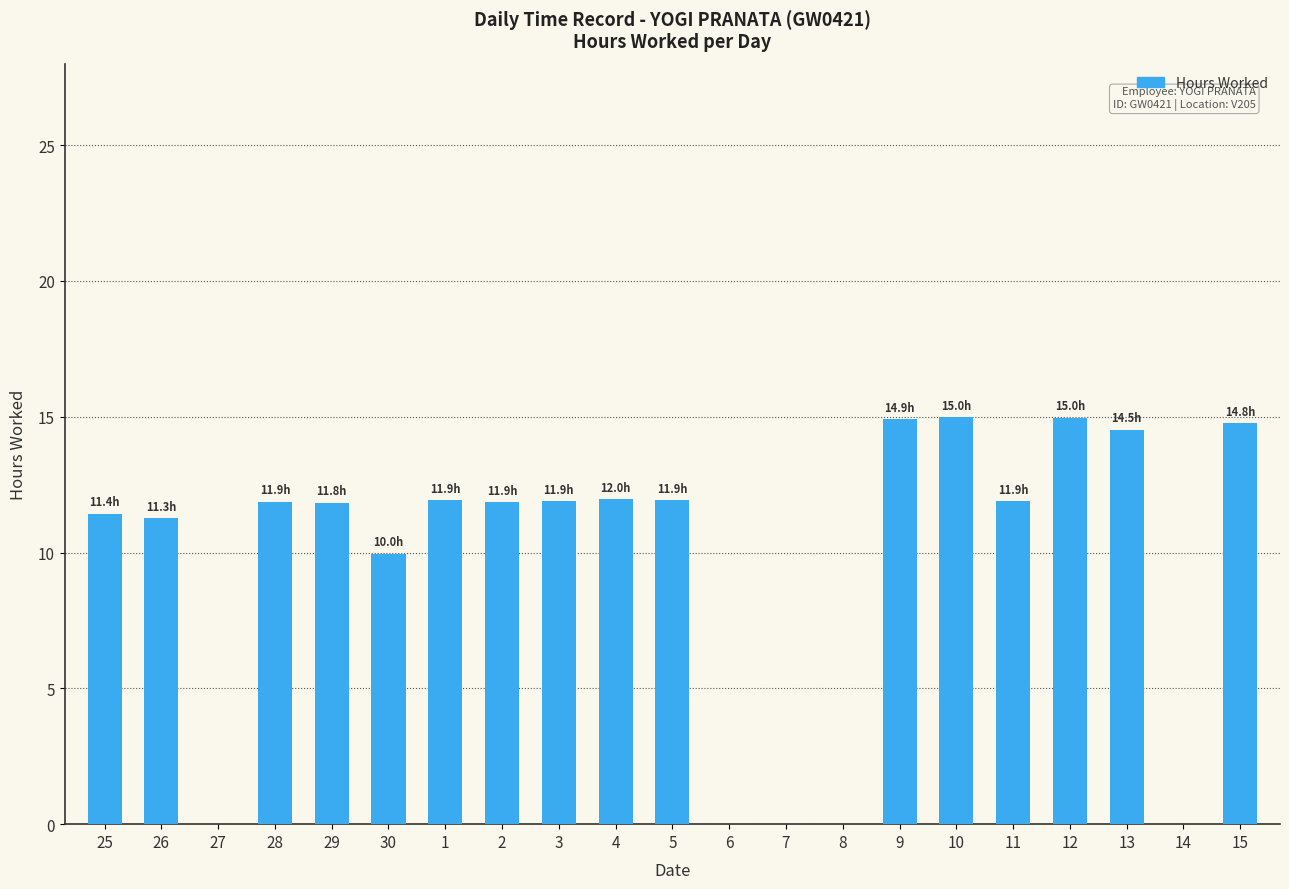

Where does the data first go above 11?

25